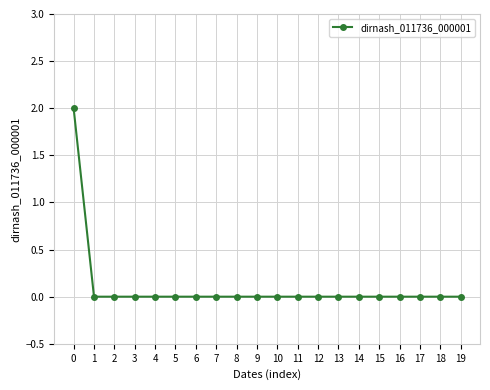

How many data points does each series have?

20